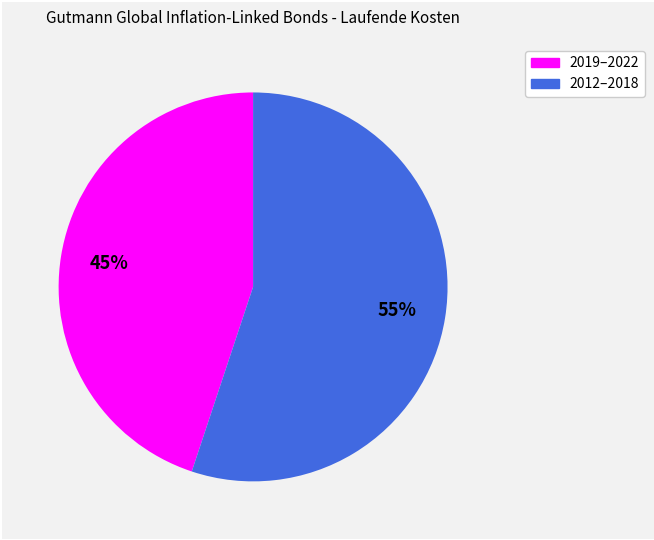

To the nearest percent, what is the difference between the largest and smallest slice percentages?

10%